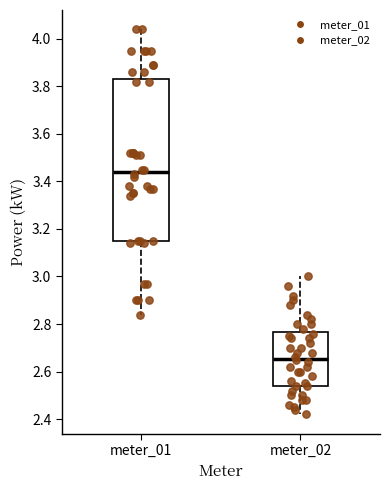

Which box is the tallest, from its lower edge to its upper edge?

meter_01